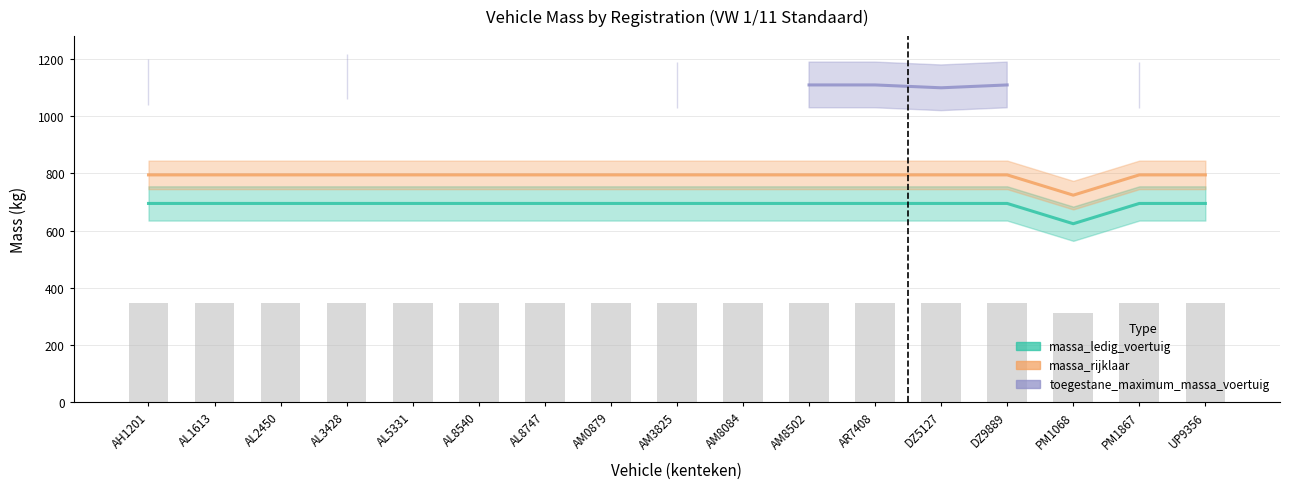

Which series changed the most between AL5331 and DZ5127?

massa_ledig_voertuig